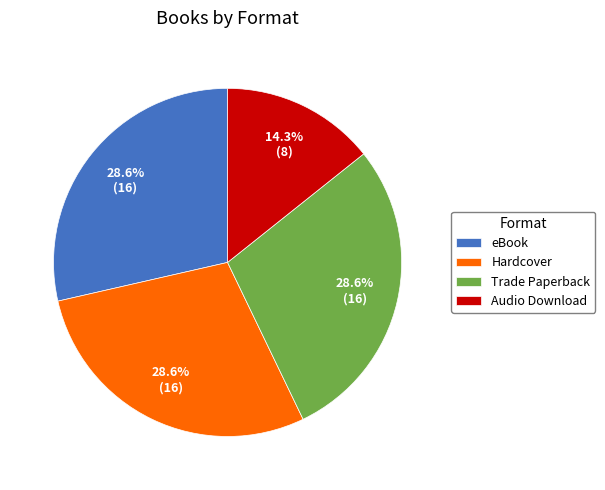

To the nearest percent, what is the difference between the Hardcover and Audio Download slice percentages?

14%